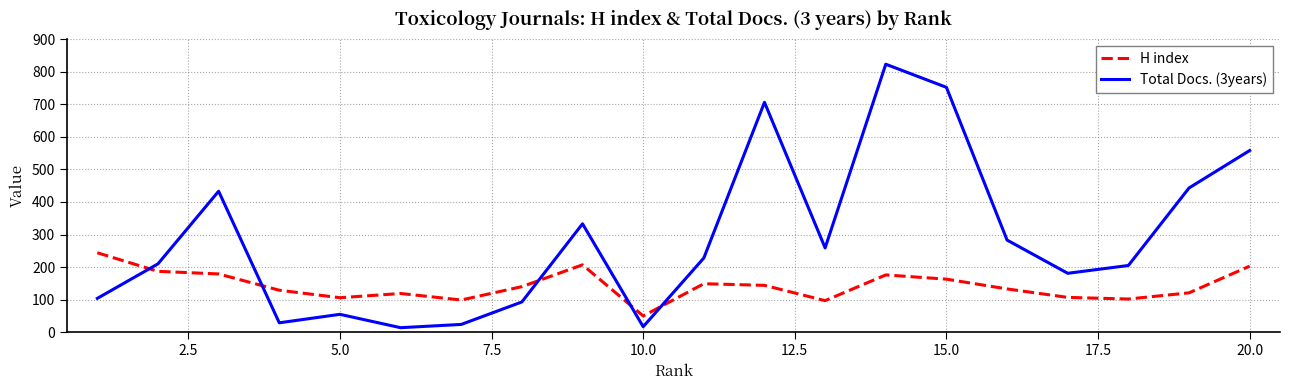

Rank the series by their average value, from lowest to highest.

H index, Total Docs. (3years)